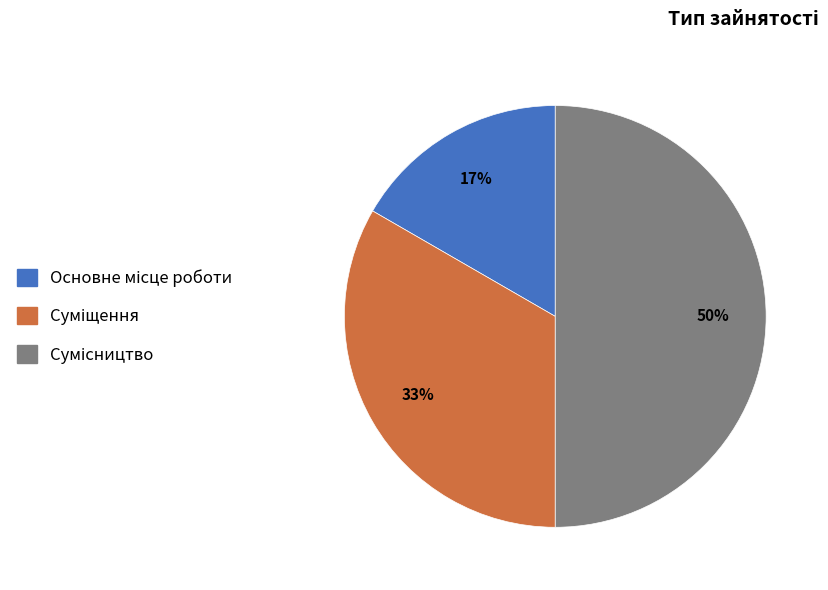

Count the number of slices in the pie.

3